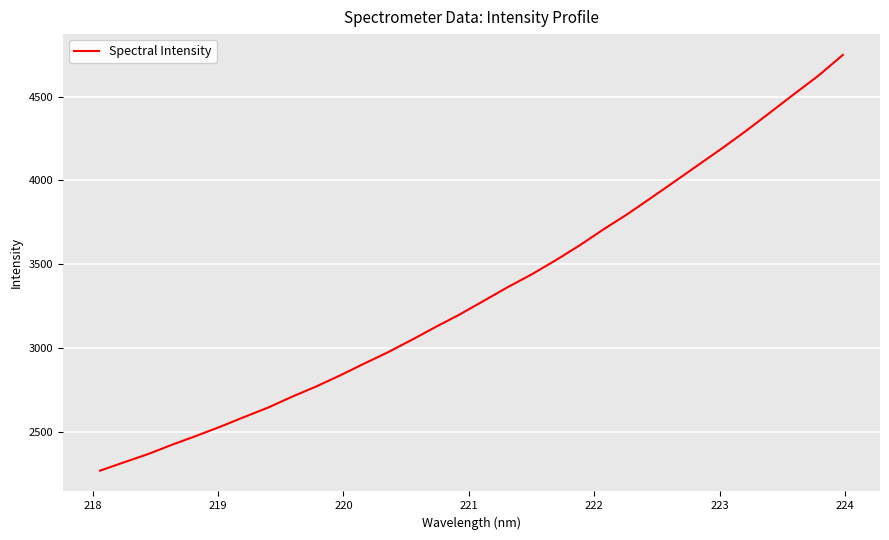

What is the smallest value displayed?

2269.2